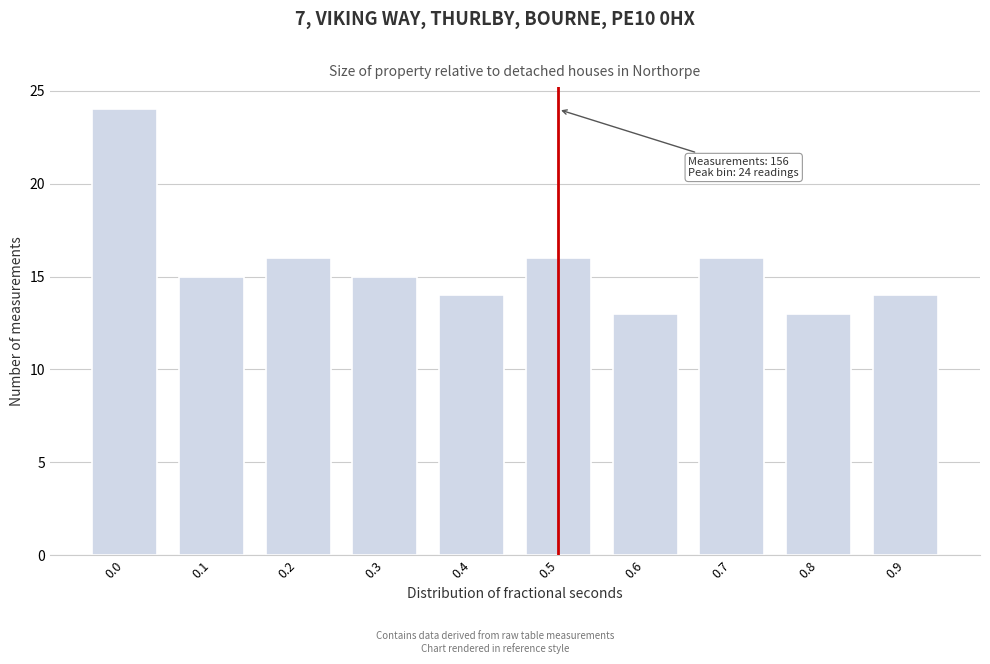

Reading left to right, list all the values displayed in this chart.

24	15	16	15	14	16	13	16	13	14